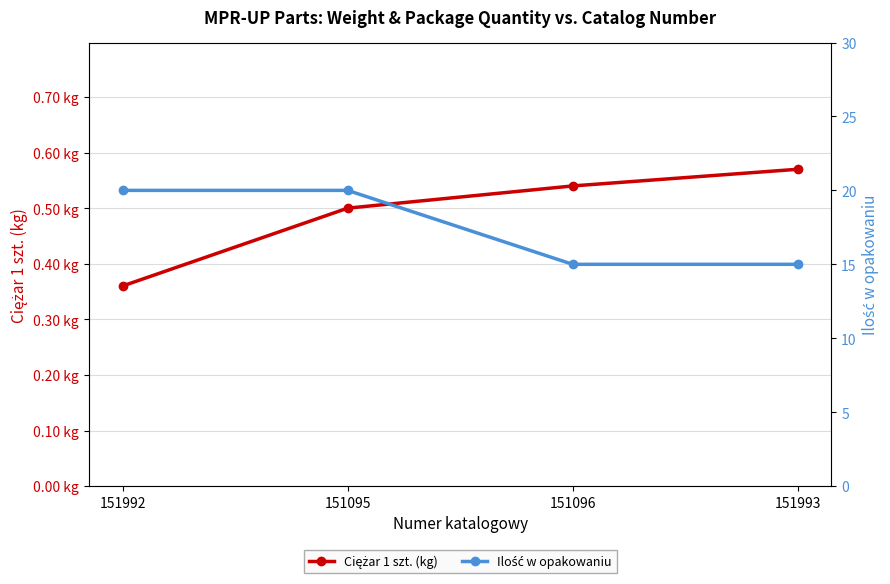

True or false: Ciężar 1 szt. (kg) and Ilość w opakowaniu intersect in this chart.

False